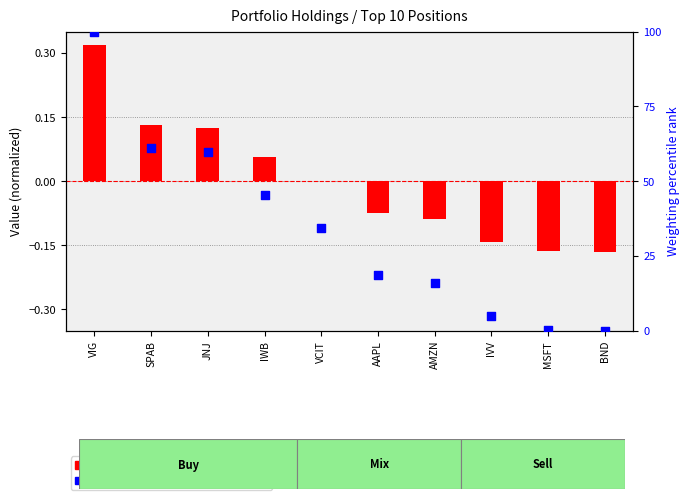

Which series contains the lowest Y value?

transformed count